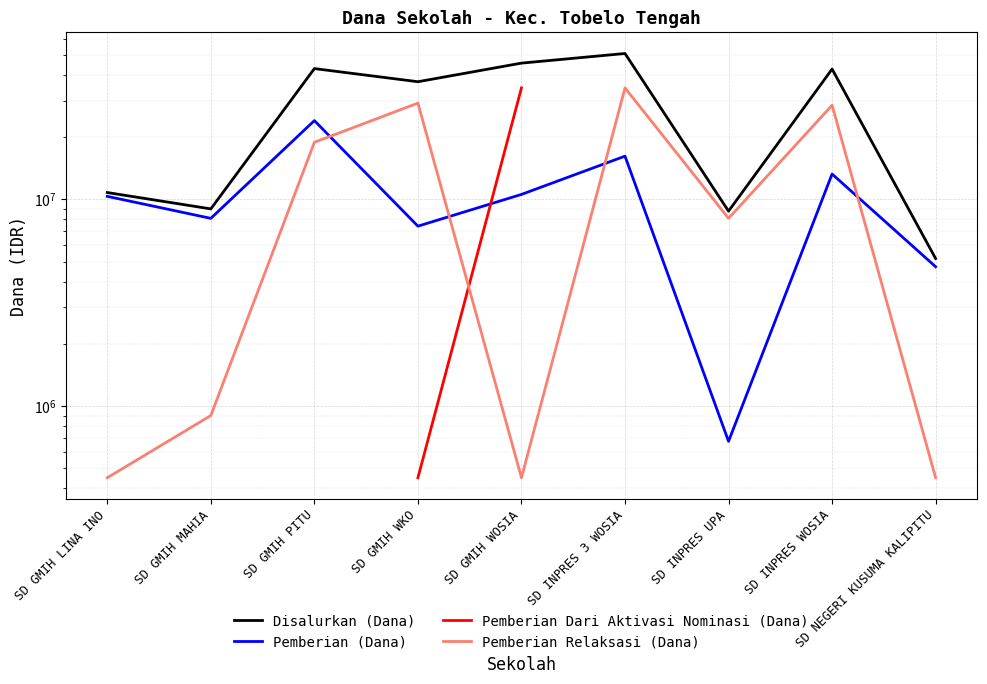

At how many categories does at least one series exceed 31836783?

5